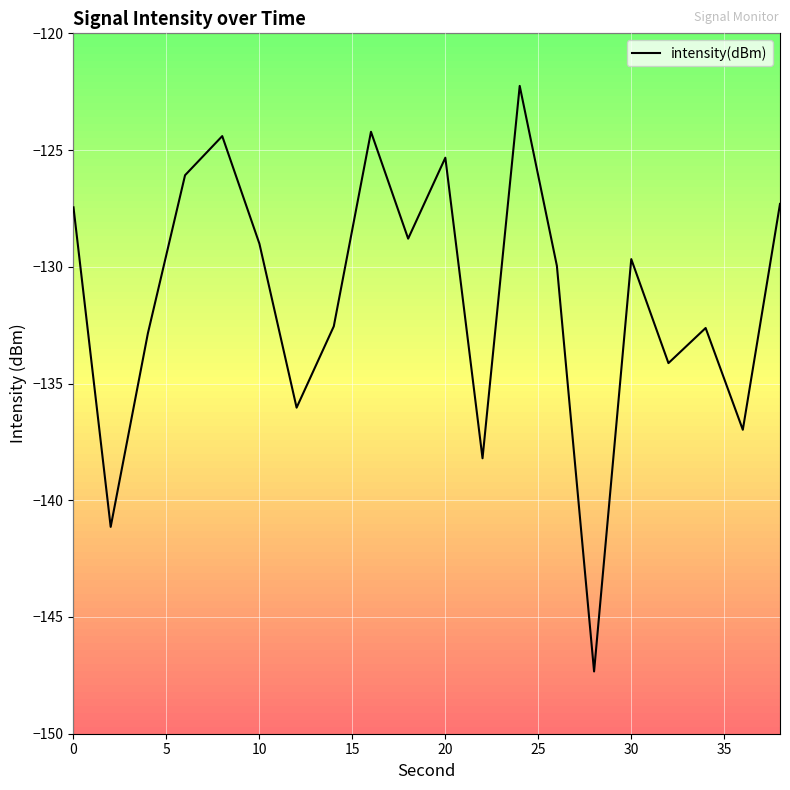

What is the smallest value displayed?

-147.3